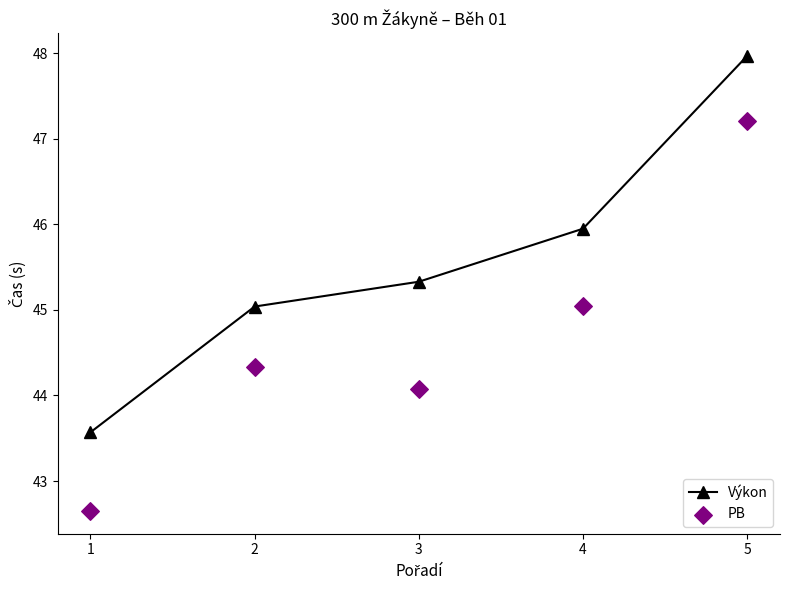

Which series reaches the maximum Y coordinate?

Výkon